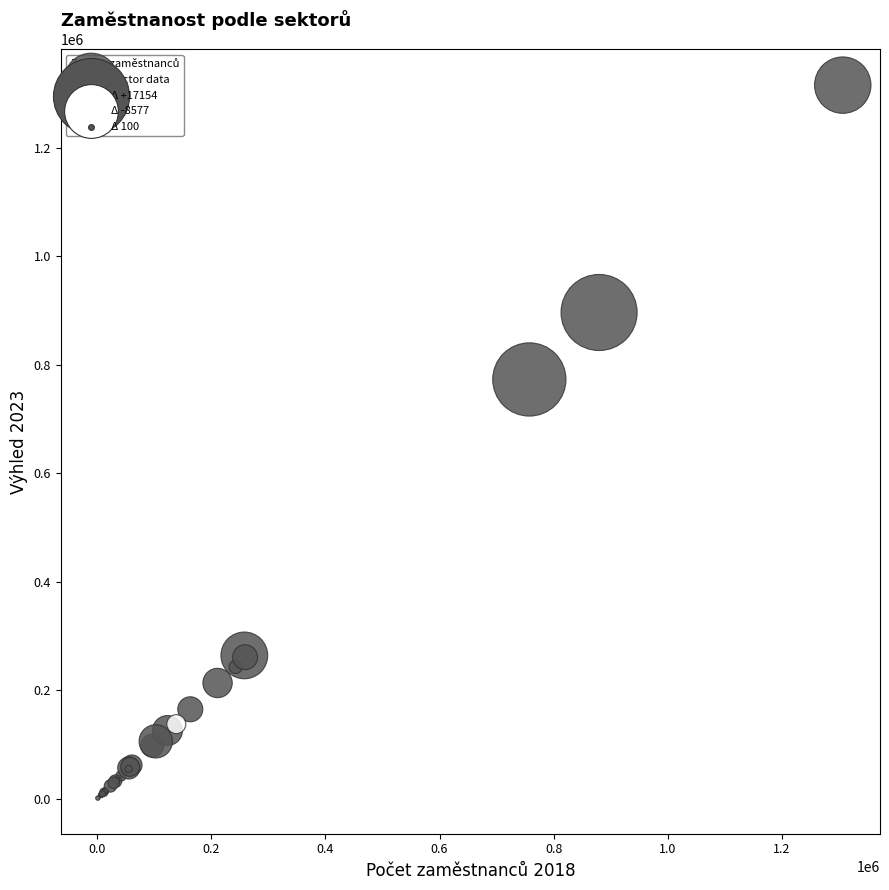

What Y value in the scatter plot is closest to 658653?

773218